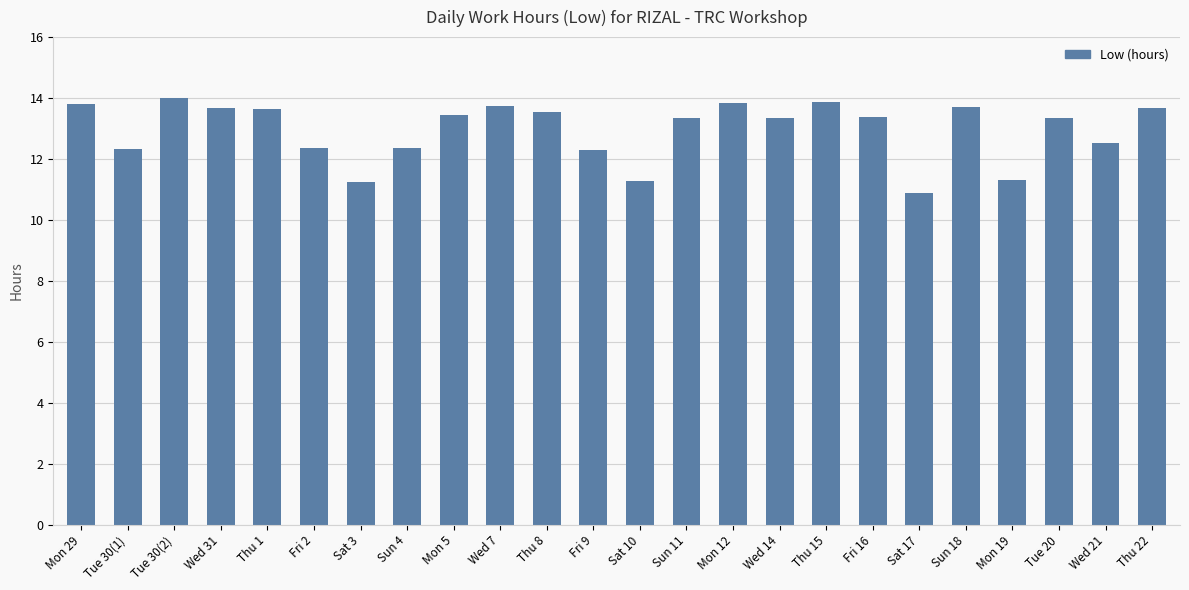

Where does the data first go above 13?

Mon 29